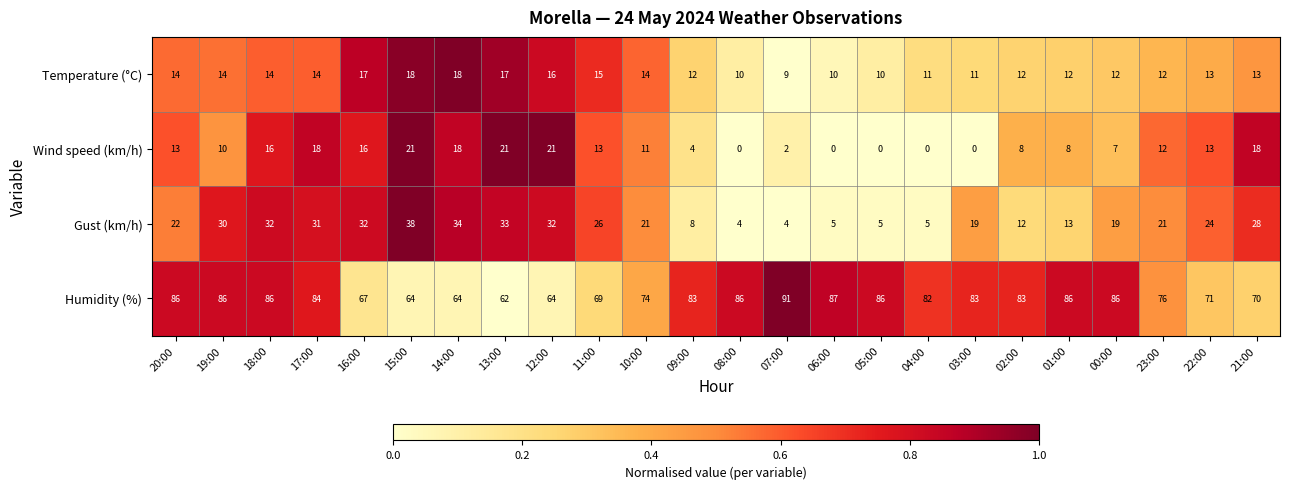

Where does the Wind speed (km/h) series first go above 12?

20:00